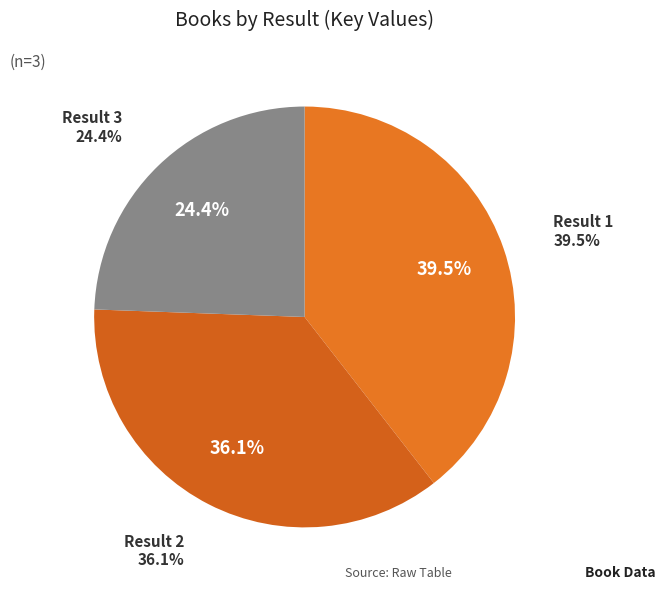

Does any single category account for the majority?

No